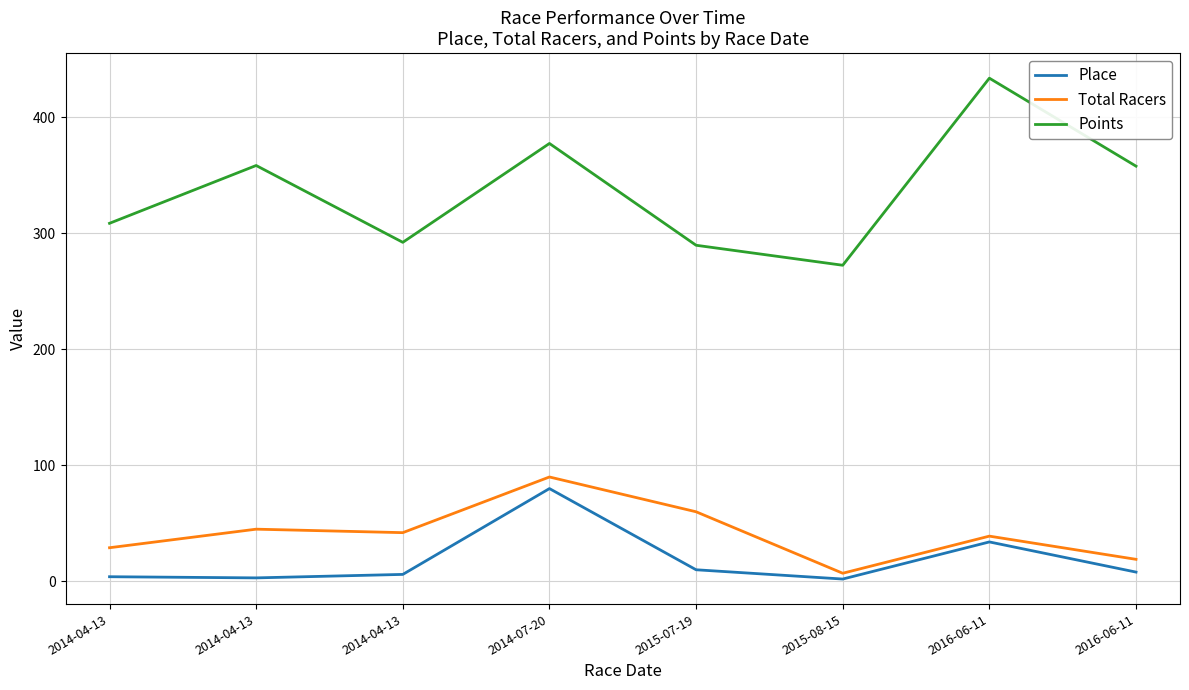

What is the sum of the Total Racers values at 2014-04-13 and 2014-04-13?

71.0